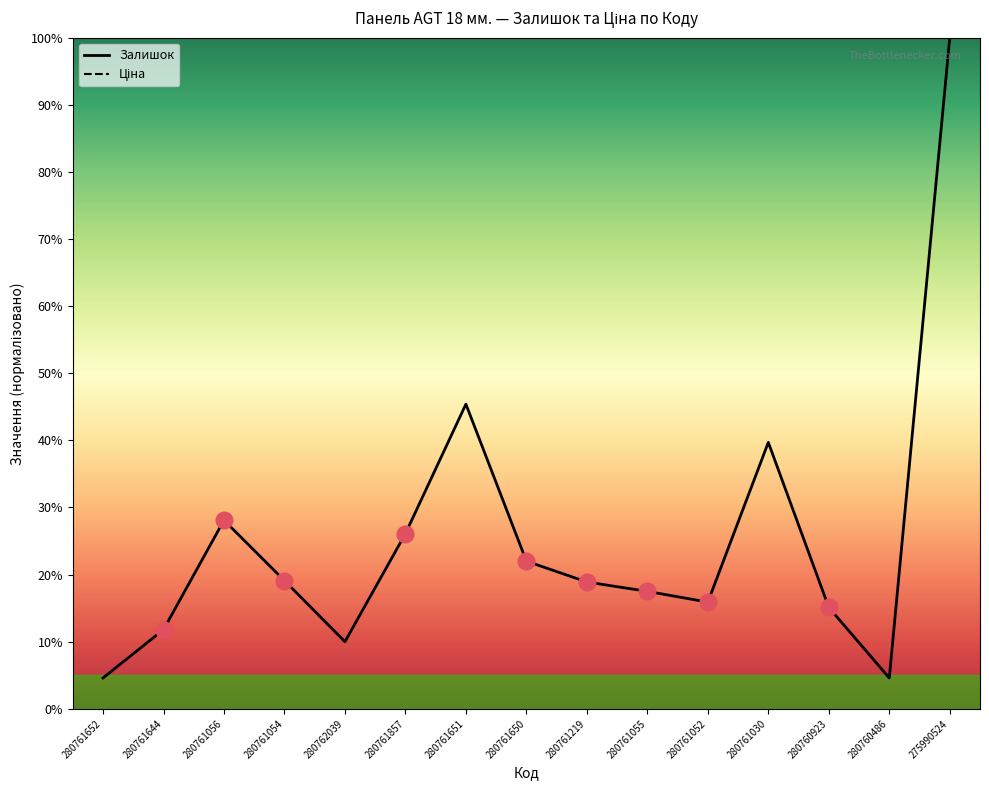

What position from the right is 280760923?

3